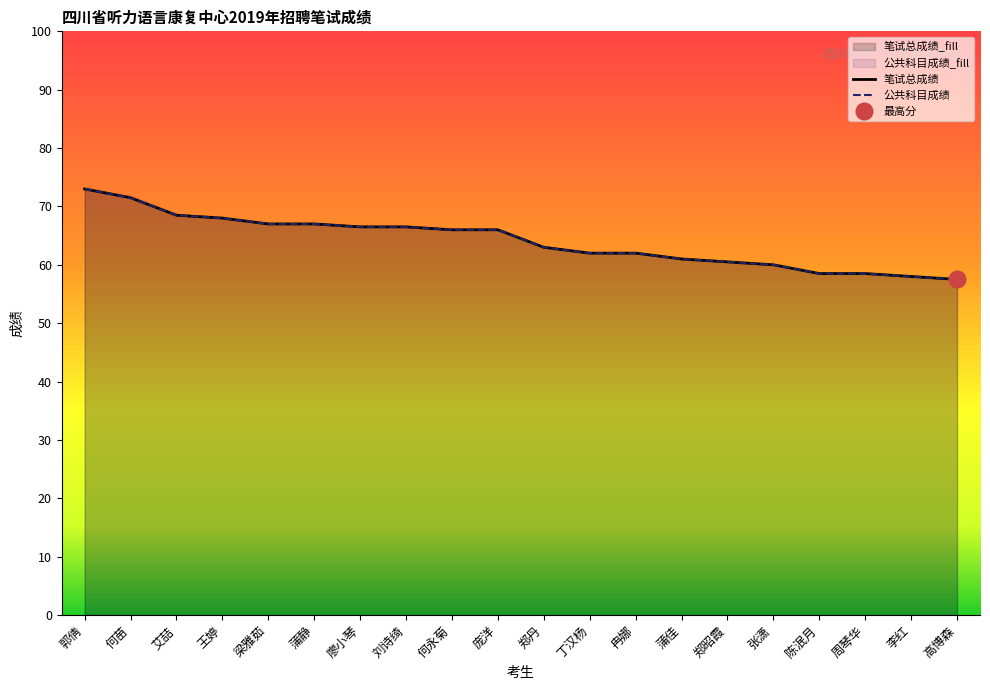

What is the approximate value of 笔试总成绩 at 庞洋?

66.0